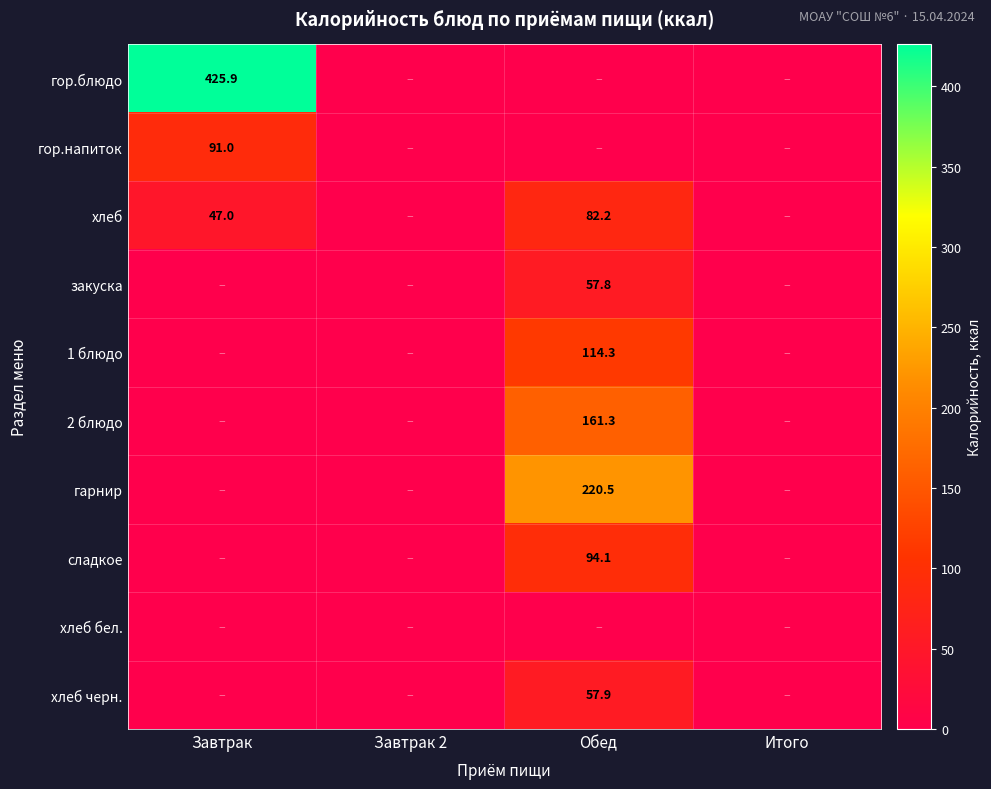

Which category has the lowest value across all series?

Завтрак 2